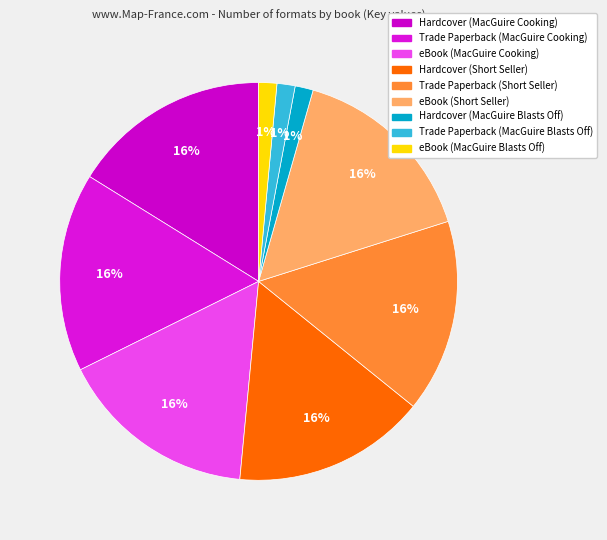

What percentage is NOT represented by eBook (MacGuire Blasts Off)?

98.5%